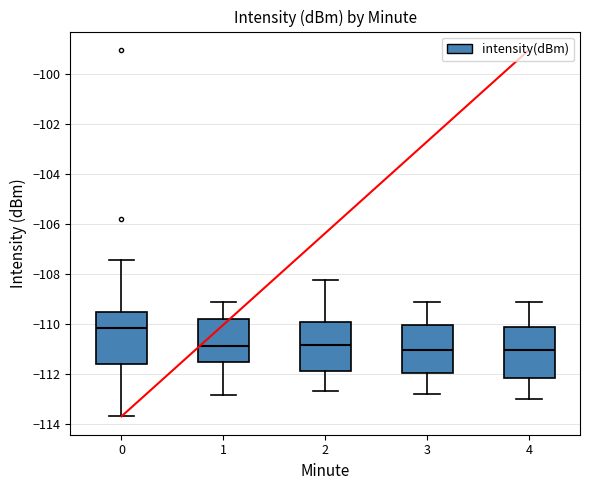

Reading left to right, transcribe this box plot: for each box, give where its median line is, the range the box spans, and where its two whiskers end, as read against the y-axis. The values are not printed on the chart, so give them approximately, as read against the axis.

0: median -110.2, box -111.6 to -109.6, whiskers -113.6 to -107.4
1: median -110.8, box -111.6 to -109.8, whiskers -112.8 to -109.2
2: median -110.8, box -111.8 to -110.0, whiskers -112.6 to -108.2
3: median -111.0, box -112.0 to -110.0, whiskers -112.8 to -109.2
4: median -111.0, box -112.2 to -110.2, whiskers -113.0 to -109.2